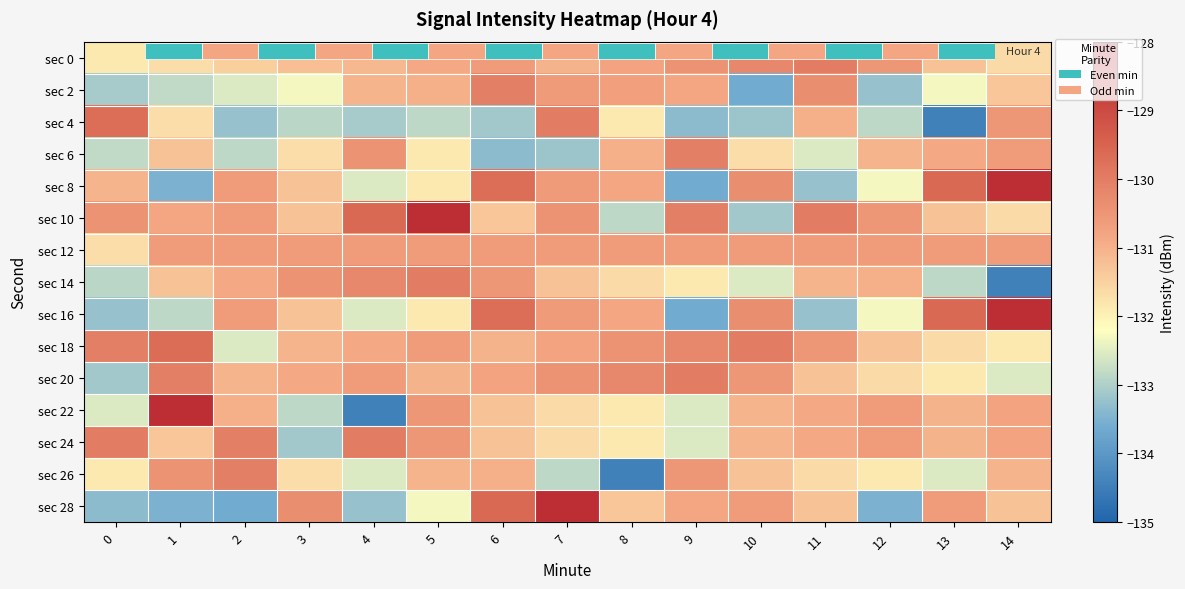

What is the total value across all series at 11?

-1968.4